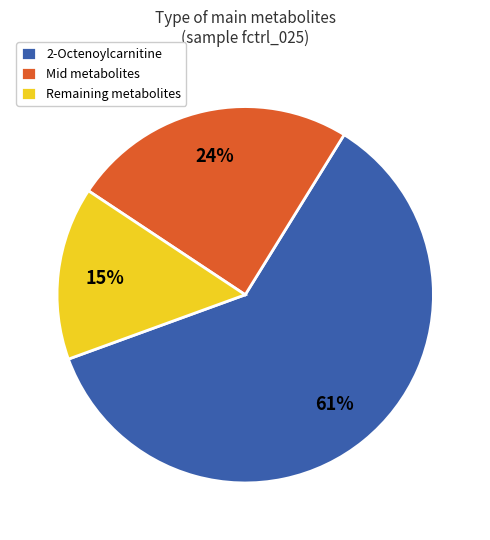

How many segments does this pie chart have?

3